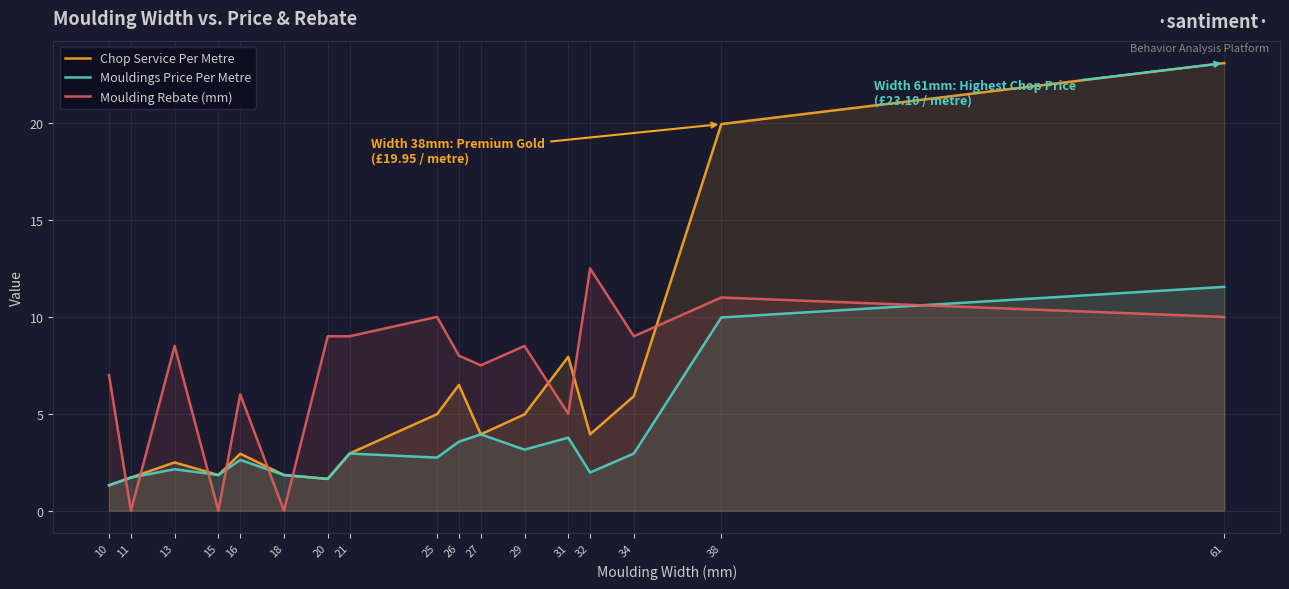

At which label is Mouldings Price Per Metre closest to 6?

27